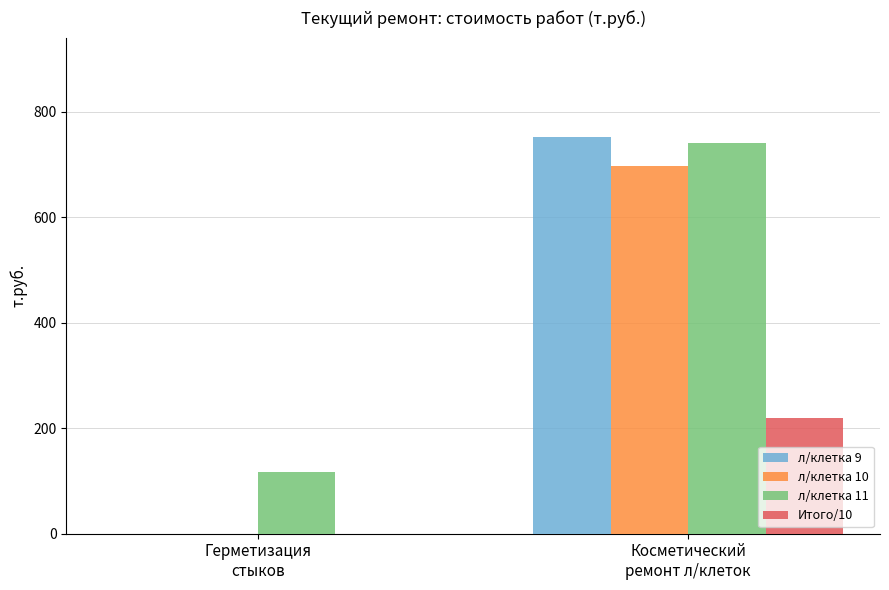

Reading left to right, list all the values displayed in this chart.

л/клетка 9: Герметизация
стыков=0.0	Косметический
ремонт л/клеток=752.8
л/клетка 10: Герметизация
стыков=0.0	Косметический
ремонт л/клеток=697.6
л/клетка 11: Герметизация
стыков=116.3	Косметический
ремонт л/клеток=741.0
Итого/10: Герметизация
стыков=0.0	Косметический
ремонт л/клеток=219.1